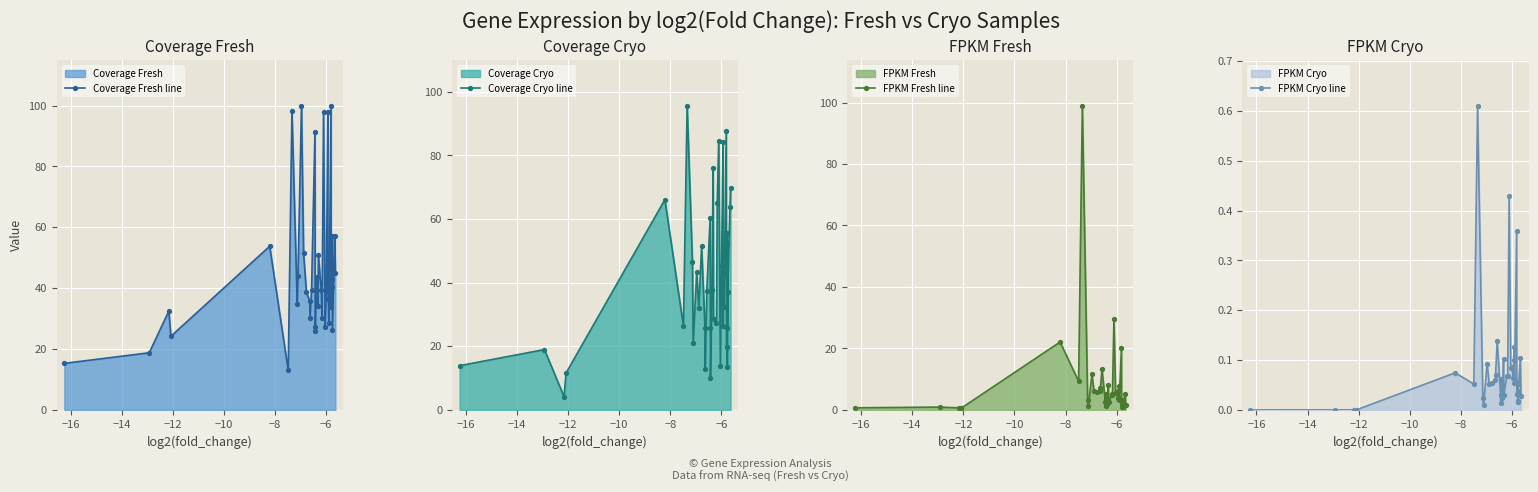

What is the greatest value displayed?

100.0